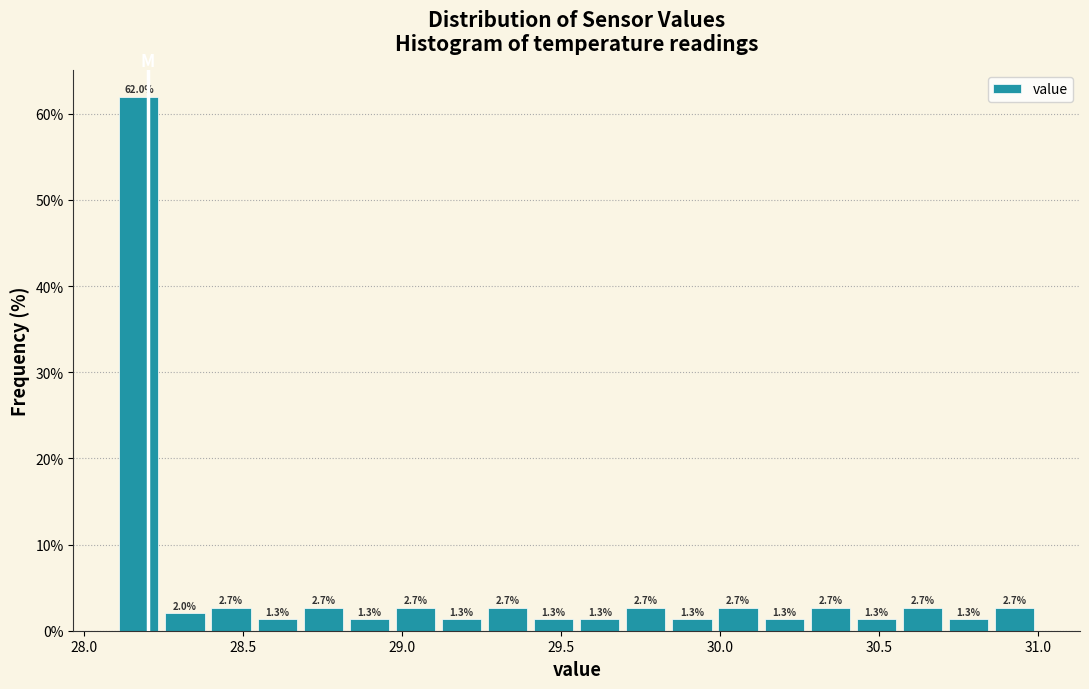

Around what value on the x-axis is the tallest bar? Give the approximate position of its centre, as read against the axis.

28.15